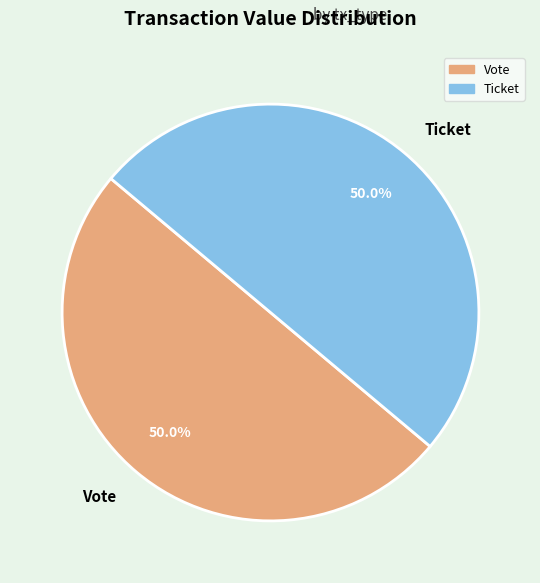

Approximately how many times larger is the value at Vote compared to Ticket?

1.0